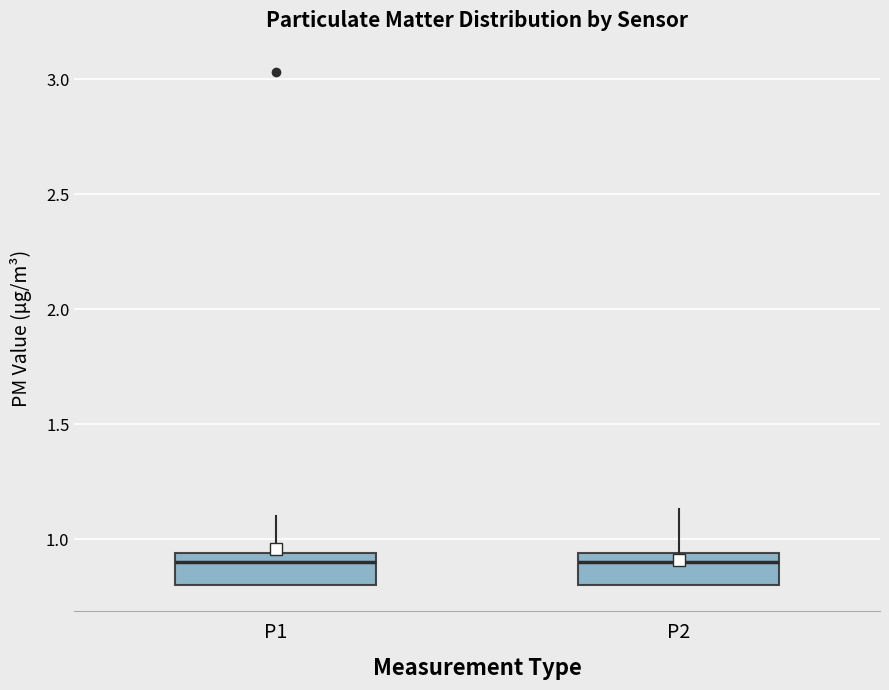

Reading left to right, read every box against the y-axis: the position of its median line, the range the box covers, and the ends of its whiskers. The values are not printed on the chart, so give them approximately, as read against the axis.

P1: median 0.90, box 0.80 to 0.95, whiskers 0.80 to 1.10
P2: median 0.90, box 0.80 to 0.95, whiskers 0.80 to 1.15